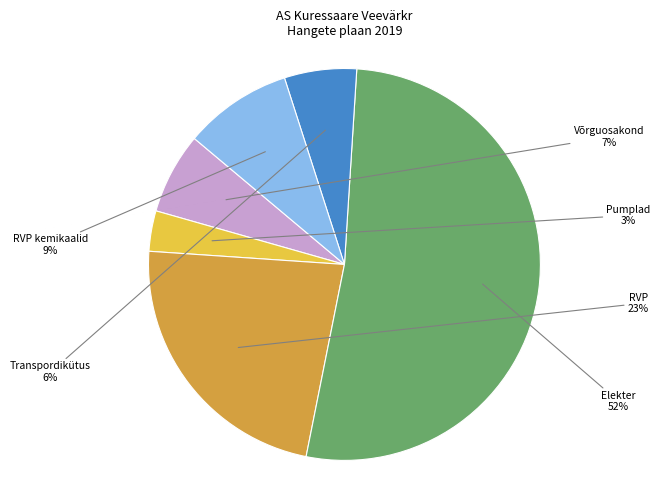

To the nearest percent, what percentage of the pie is RVP?

23%